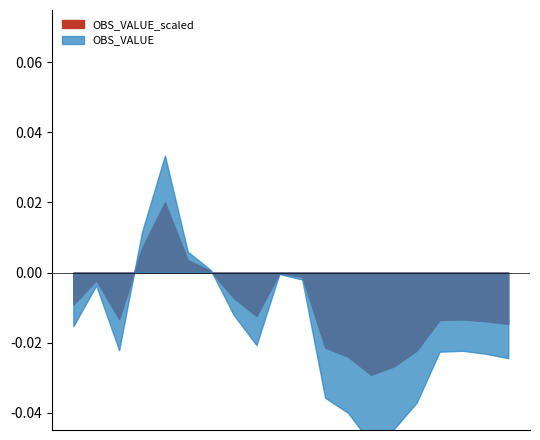

Which series ends up on top after the final intersection of OBS_VALUE_scaled and OBS_VALUE?

OBS_VALUE_scaled